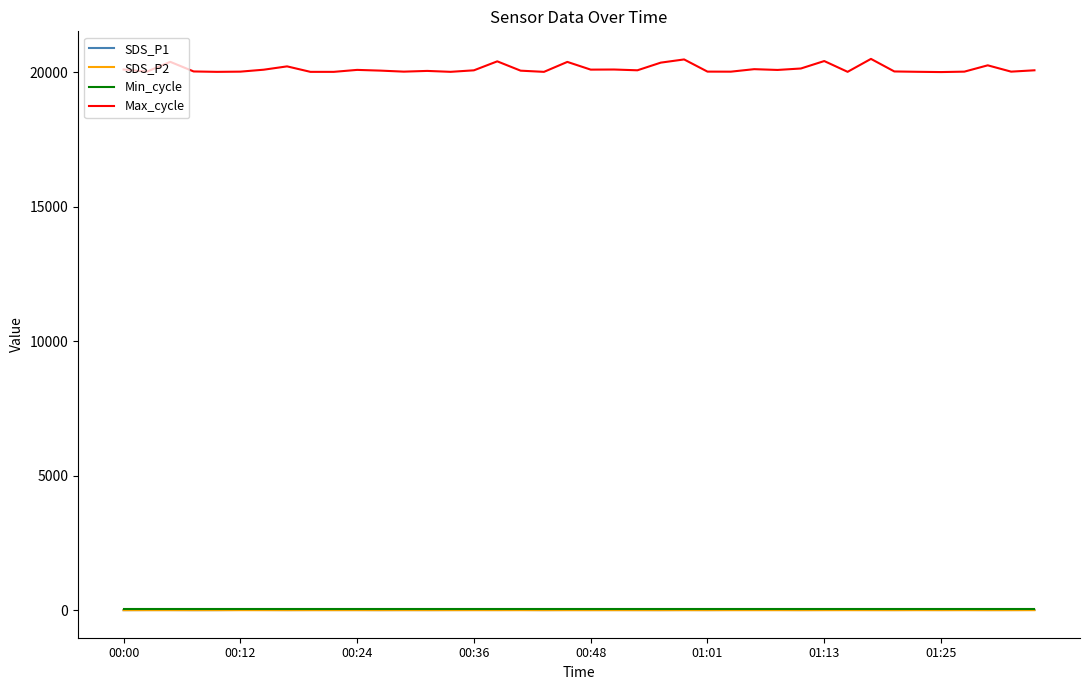

What is the maximum value shown in the chart?

20506.0